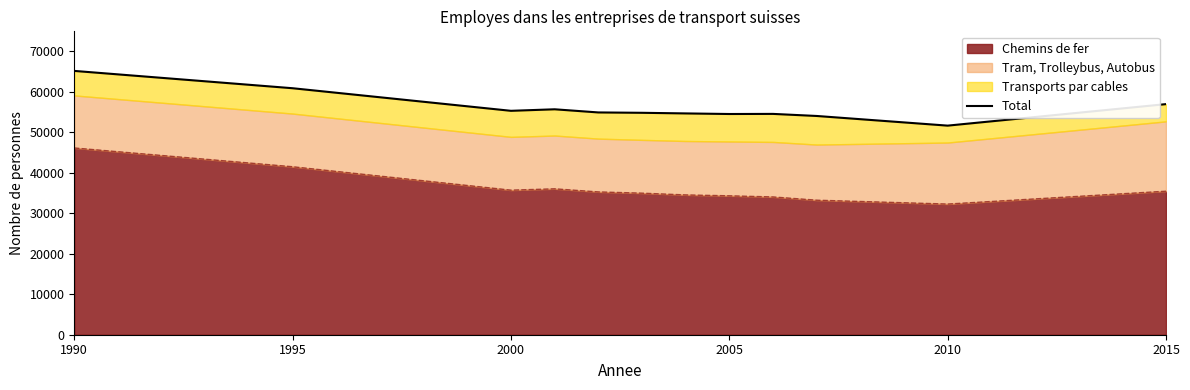

What is the greatest value displayed?

65170